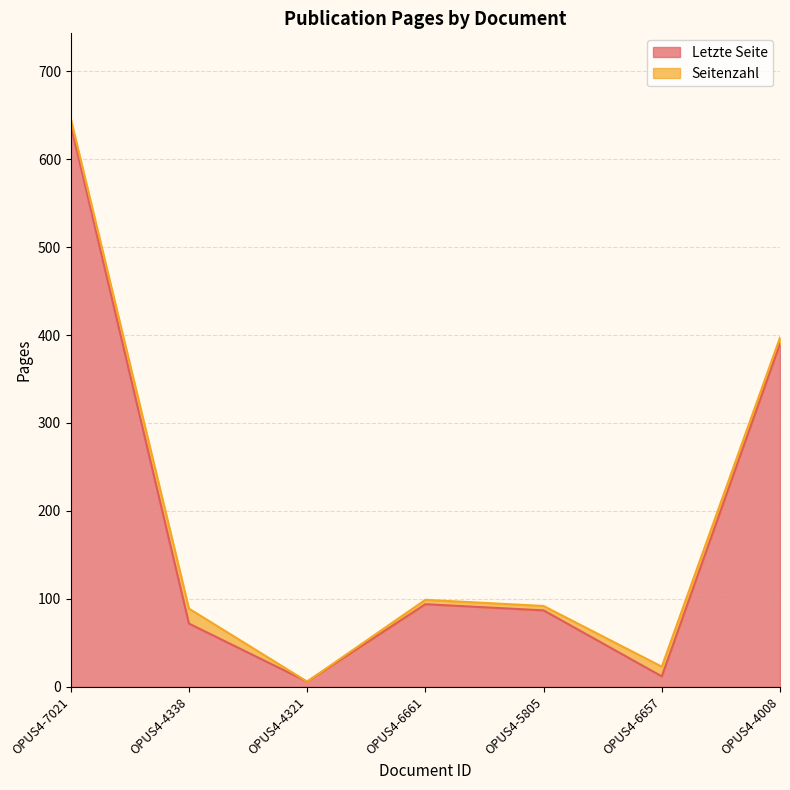

Where is Letzte Seite nearest to the value 322?

OPUS4-4008